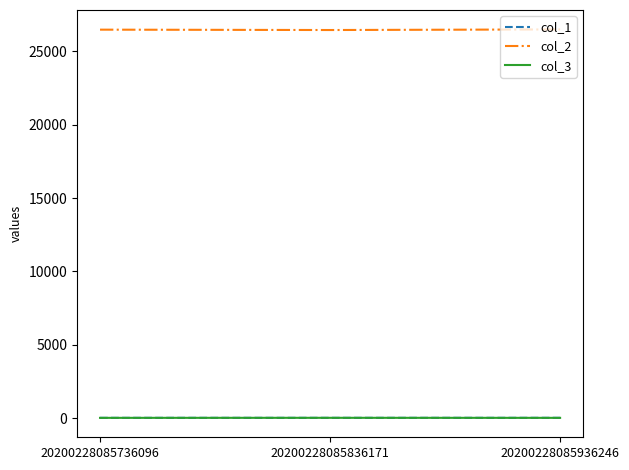

What is the smallest value displayed?

18.8